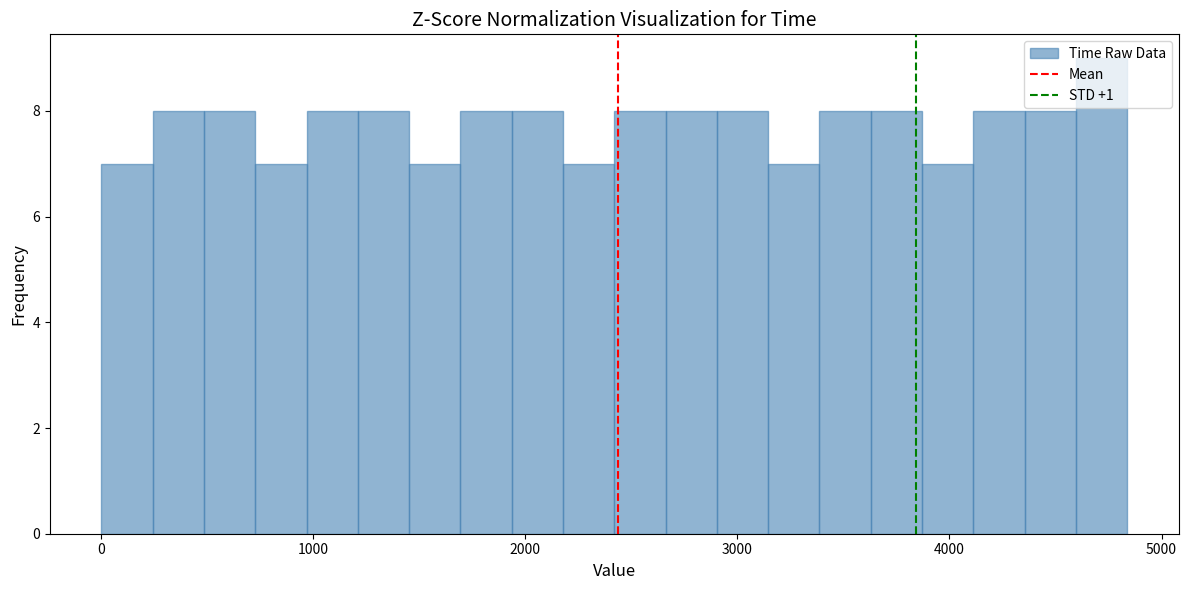

Around what value on the x-axis is the tallest bar? Give the approximate position of its centre, as read against the axis.

4700